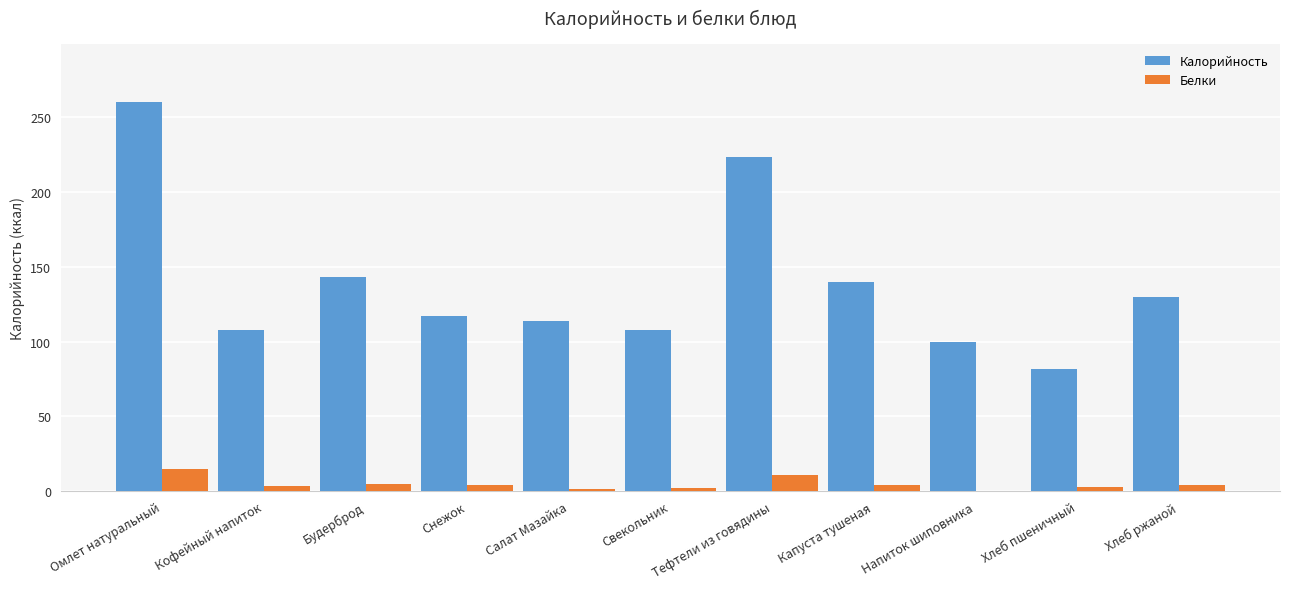

The Калорийность series shows 100.0 at Напиток шиповника. True or false?

True